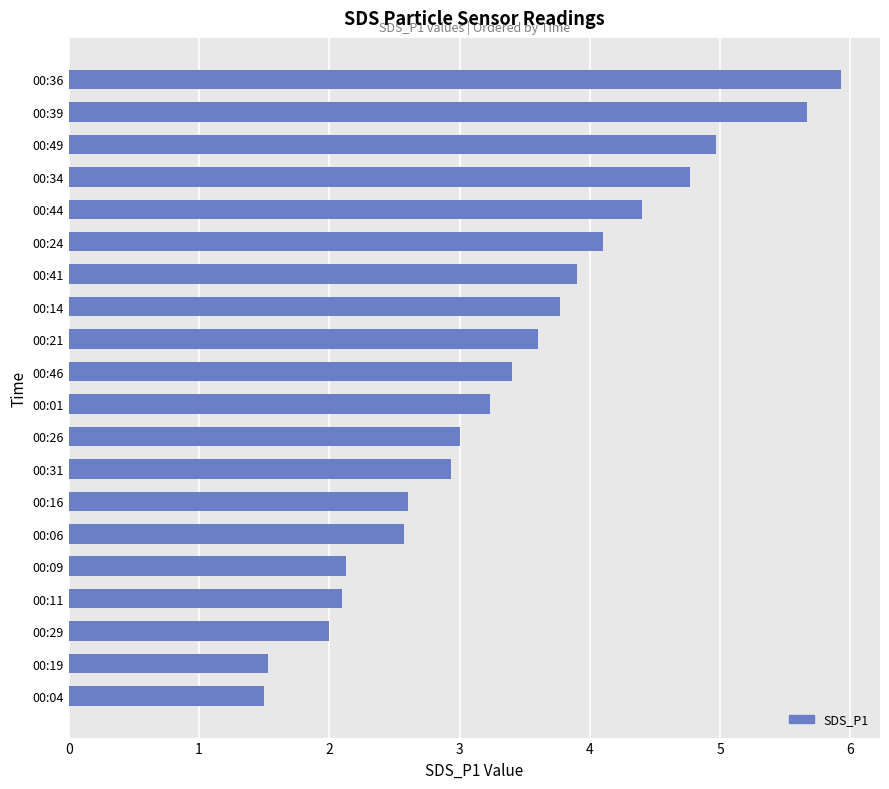

Reading bottom to top, transcribe all the data shown in this chart.

1.5	1.5	2.0	2.1	2.1	2.6	2.6	2.9	3.0	3.2	3.4	3.6	3.8	3.9	4.1	4.4	4.8	5.0	5.7	5.9